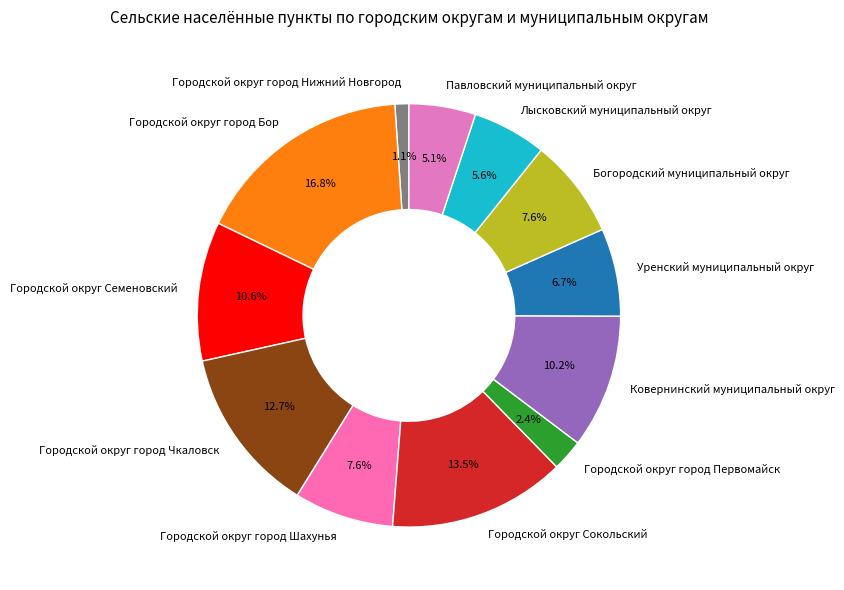

To the nearest percent, what percentage of the pie is Городской округ город Шахунья?

8%